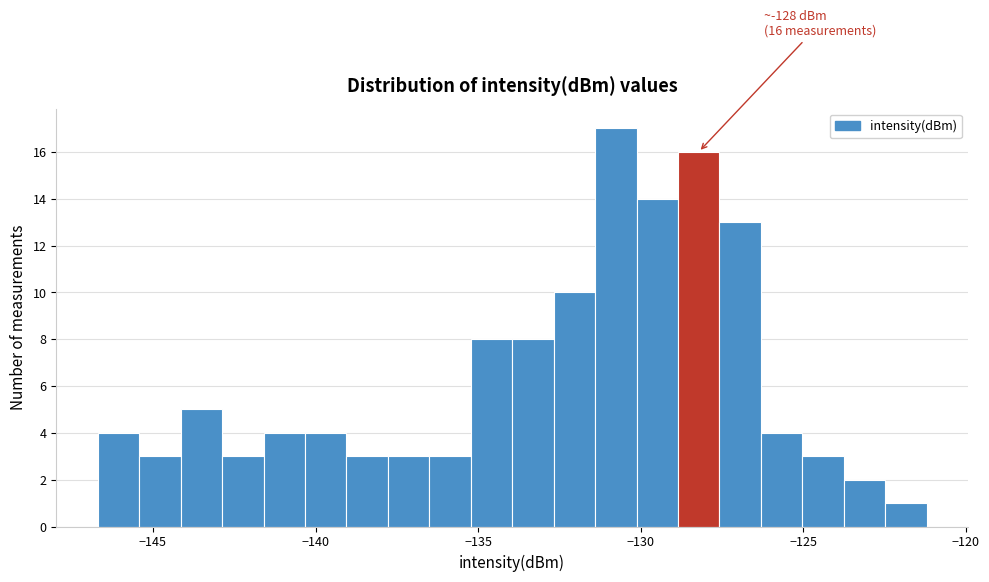

Around what value on the x-axis is the tallest bar? Give the approximate position of its centre, as read against the axis.

-131.0